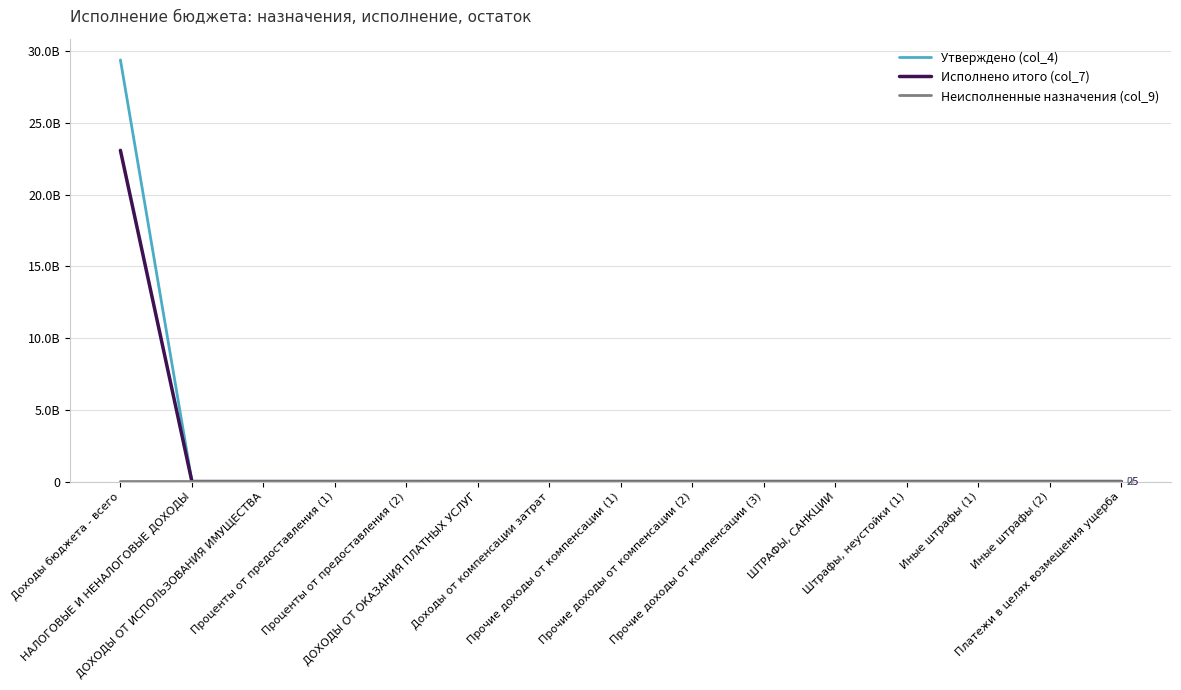

Reading right to left, transcribe all the data shown in this chart.

Утверждено (col_4): Платежи в целях возмещения ущерба=0.0	Иные штрафы (2)=31517.5	Иные штрафы (1)=31517.5	Штрафы, неустойки (1)=31517.5	ШТРАФЫ, САНКЦИИ=31517.5	Прочие доходы от компенсации (3)=0.0	Прочие доходы от компенсации (2)=0.0	Прочие доходы от компенсации (1)=0.0	Доходы от компенсации затрат=0.0	ДОХОДЫ ОТ ОКАЗАНИЯ ПЛАТНЫХ УСЛУГ=0.0	Проценты от предоставления (2)=1732393.0	Проценты от предоставления (1)=1732393.0	ДОХОДЫ ОТ ИСПОЛЬЗОВАНИЯ ИМУЩЕСТВА=1732393.0	НАЛОГОВЫЕ И НЕНАЛОГОВЫЕ ДОХОДЫ=1763910.5	Доходы бюджета - всего=29409102687.3
Исполнено итого (col_7): Платежи в целях возмещения ущерба=25.4	Иные штрафы (2)=0.0	Иные штрафы (1)=0.0	Штрафы, неустойки (1)=0.0	ШТРАФЫ, САНКЦИИ=25.4	Прочие доходы от компенсации (3)=200.0	Прочие доходы от компенсации (2)=200.0	Прочие доходы от компенсации (1)=200.0	Доходы от компенсации затрат=200.0	ДОХОДЫ ОТ ОКАЗАНИЯ ПЛАТНЫХ УСЛУГ=200.0	Проценты от предоставления (2)=46290.1	Проценты от предоставления (1)=46290.1	ДОХОДЫ ОТ ИСПОЛЬЗОВАНИЯ ИМУЩЕСТВА=46290.1	НАЛОГОВЫЕ И НЕНАЛОГОВЫЕ ДОХОДЫ=61401.3	Доходы бюджета - всего=23099542513.4
Неисполненные назначения (col_9): Платежи в целях возмещения ущерба=0.0	Иные штрафы (2)=31517.5	Иные штрафы (1)=31517.5	Штрафы, неустойки (1)=31517.5	ШТРАФЫ, САНКЦИИ=31517.5	Прочие доходы от компенсации (3)=0.0	Прочие доходы от компенсации (2)=0.0	Прочие доходы от компенсации (1)=0.0	Доходы от компенсации затрат=0.0	ДОХОДЫ ОТ ОКАЗАНИЯ ПЛАТНЫХ УСЛУГ=0.0	Проценты от предоставления (2)=1686102.9	Проценты от предоставления (1)=1686102.9	ДОХОДЫ ОТ ИСПОЛЬЗОВАНИЯ ИМУЩЕСТВА=1686102.9	НАЛОГОВЫЕ И НЕНАЛОГОВЫЕ ДОХОДЫ=1717620.4	Доходы бюджета - всего=0.0